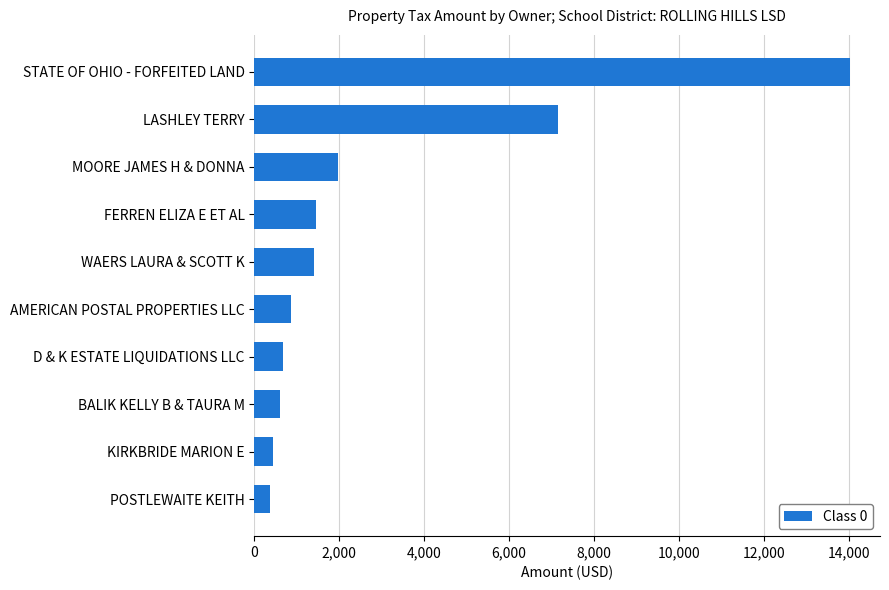

Which has a higher value, D & K ESTATE LIQUIDATIONS LLC or FERREN ELIZA E ET AL?

FERREN ELIZA E ET AL